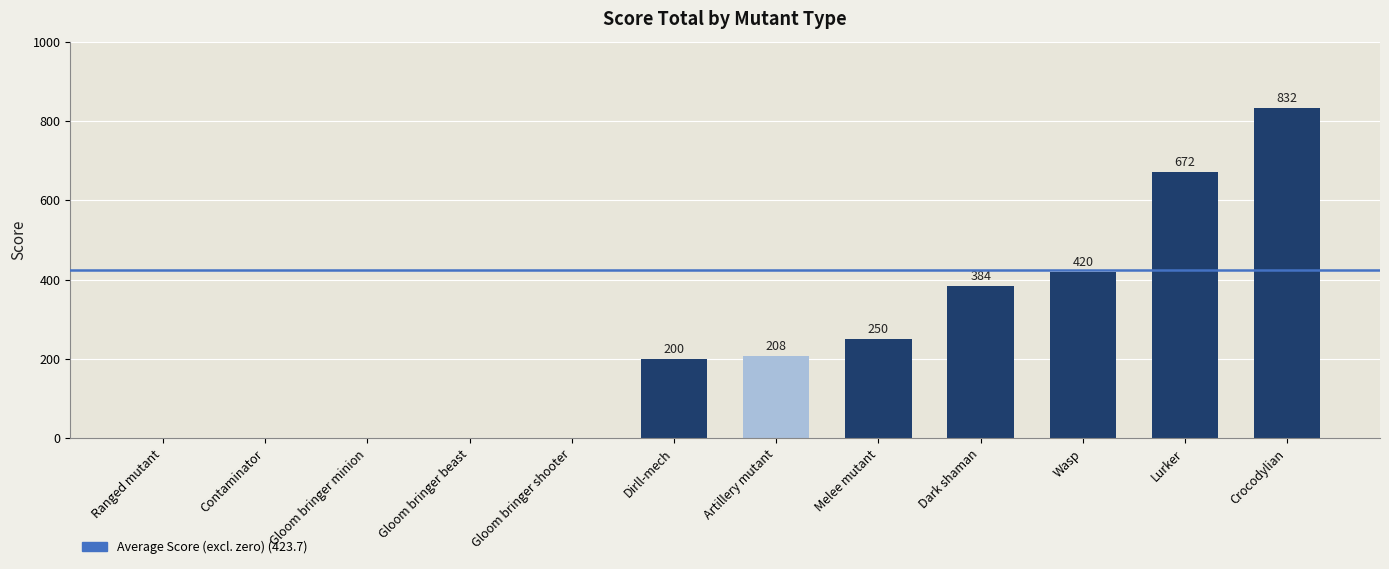

Which label corresponds to the largest value in the chart?

Crocodylian